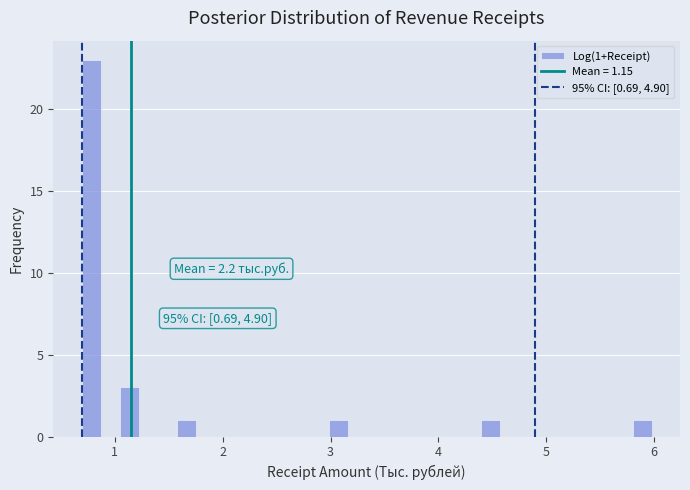

Read against the x-axis, roughly where is the centre of the tallest bar?

0.8